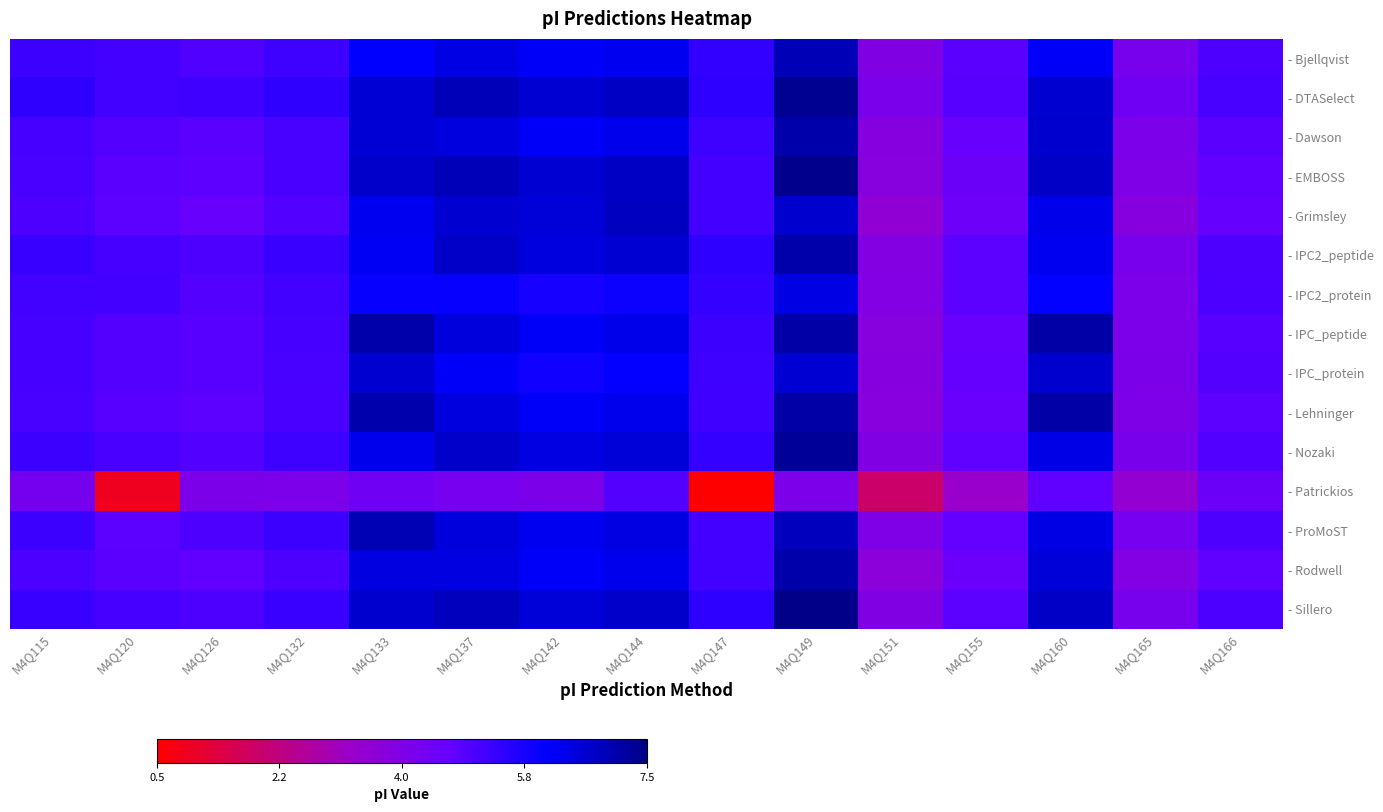

At how many categories does at least one series exceed 6?

6